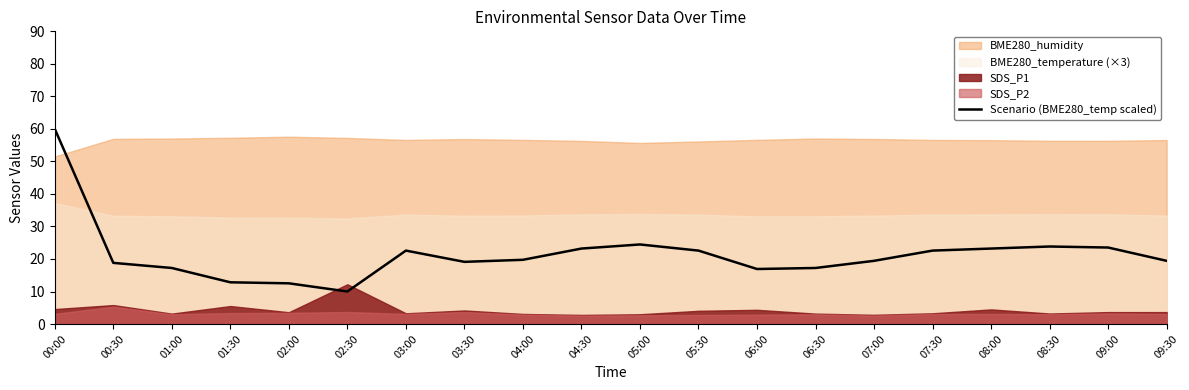

At which label does the data first exceed 19?

00:00